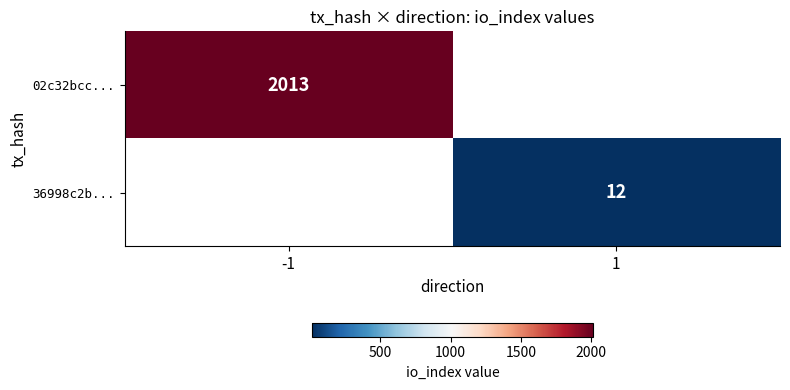

True or false: 02c32bcc... has a value of 2013 at -1.

True